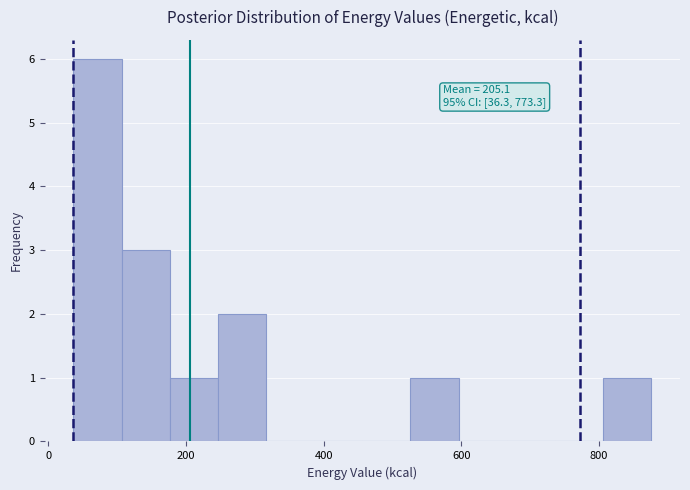

Around what value on the x-axis is the tallest bar? Give the approximate position of its centre, as read against the axis.

80